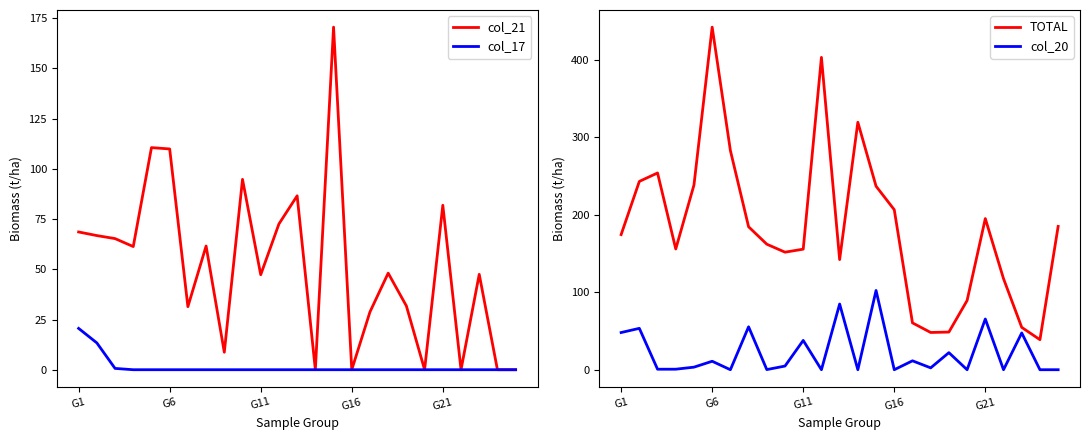

What is the lowest value of the TOTAL series?

38.8